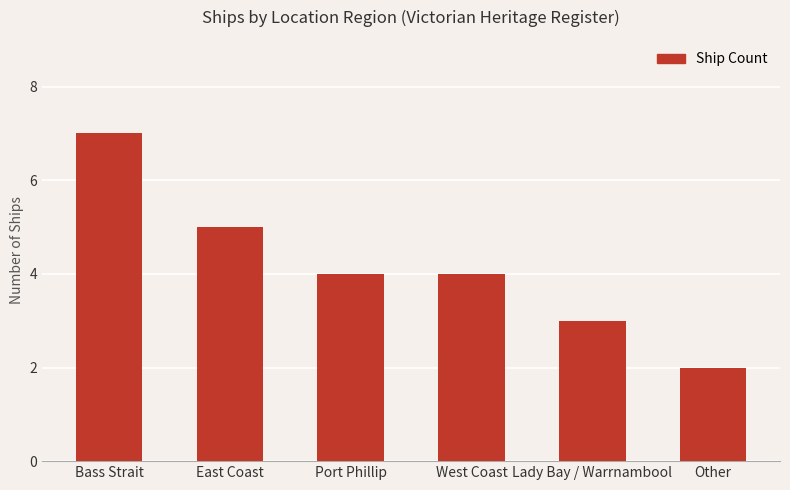

What value does the data have at Lady Bay / Warrnambool?

3